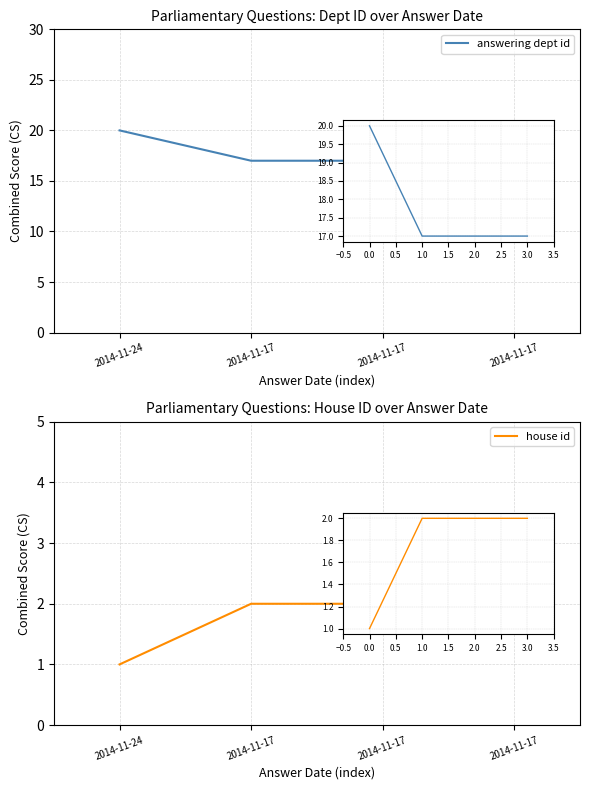

What is the value of the answering dept id point at the 4th from the left?

17